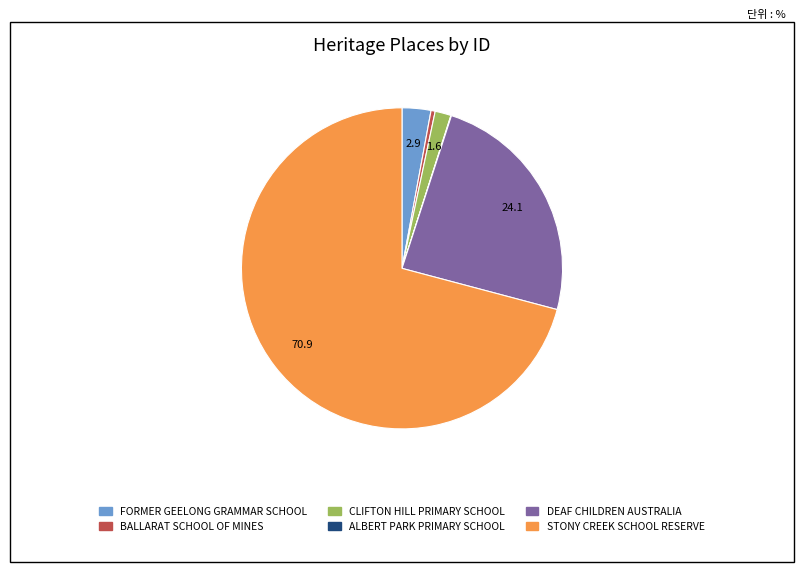

What is the ratio of the value at DEAF CHILDREN AUSTRALIA to the value at FORMER GEELONG GRAMMAR SCHOOL?

8.3